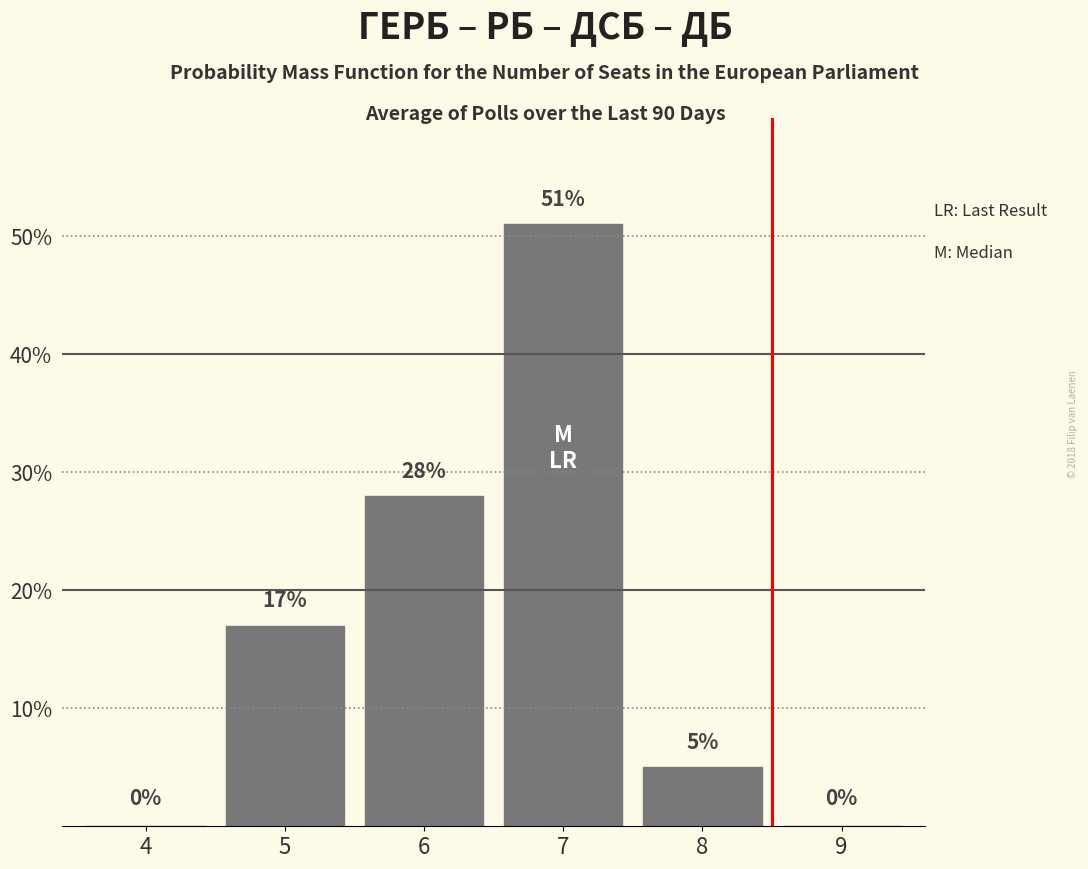

Reading left to right, transcribe all the data shown in this chart.

4=0	5=17	6=28	7=51	8=5	9=0